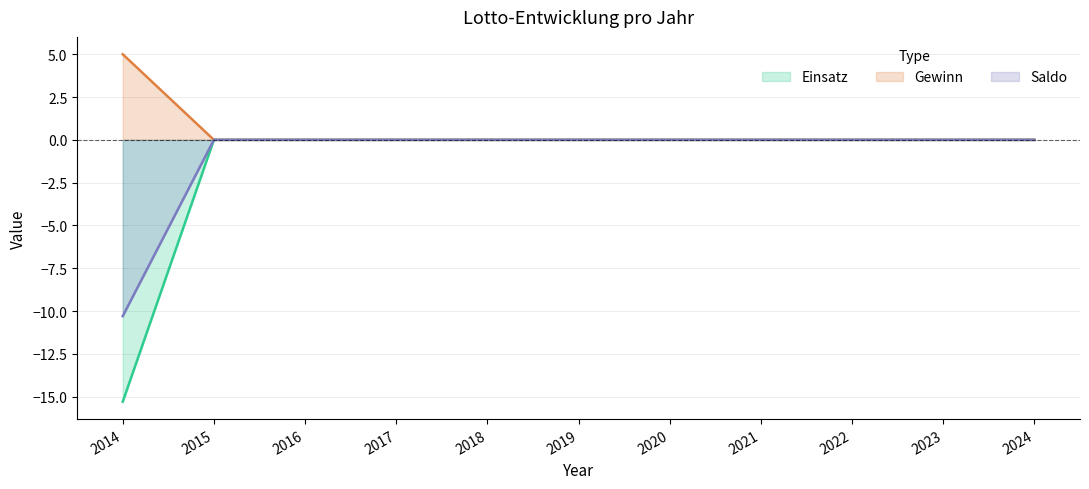

True or false: Einsatz has a value of 0.0 at 2017.

True